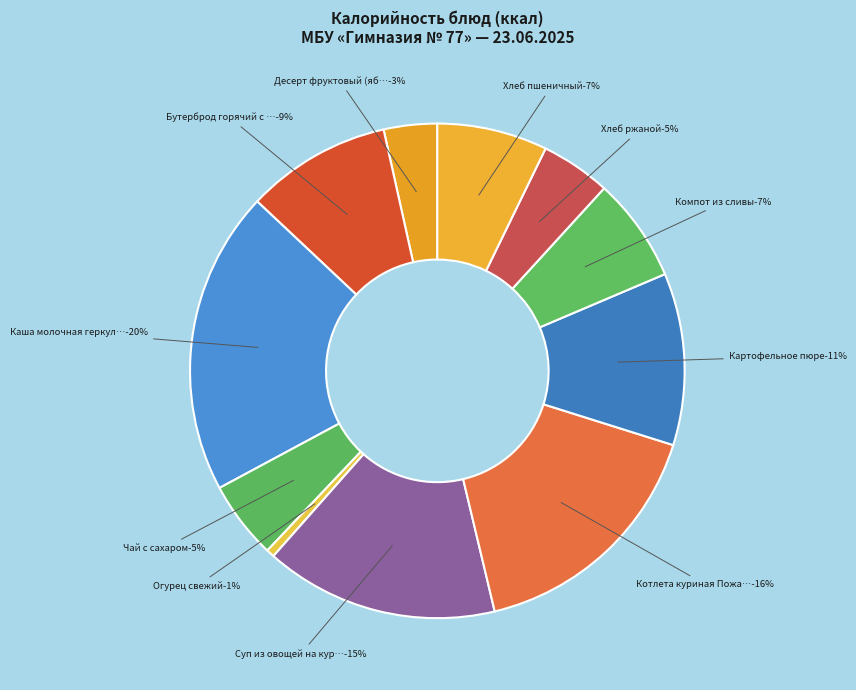

True or false: Каша молочная геркулесовая accounts for 12% of the total.

False